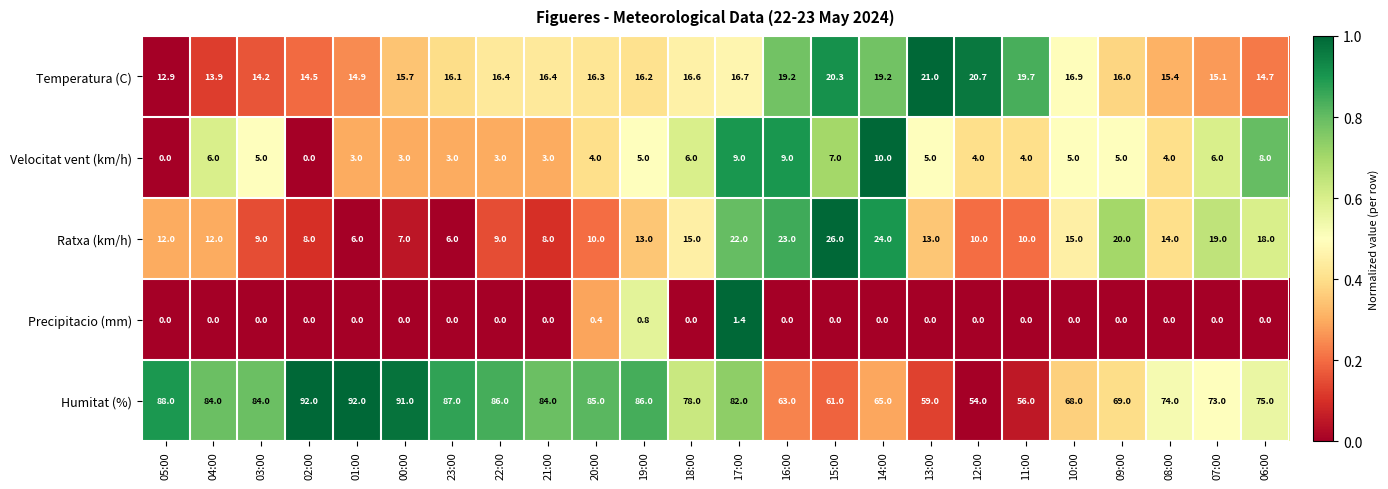

Which series changed the most between 08:00 and 07:00?

Ratxa (km/h)